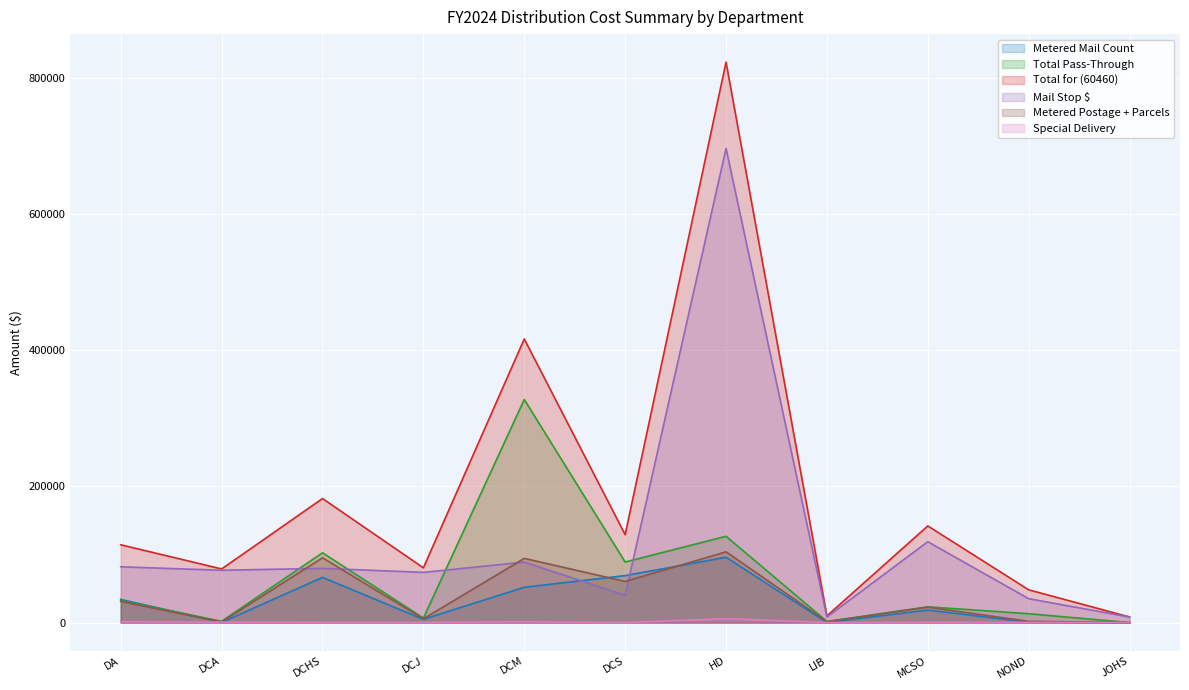

What is the total value across all series at DCJ?

171371.2